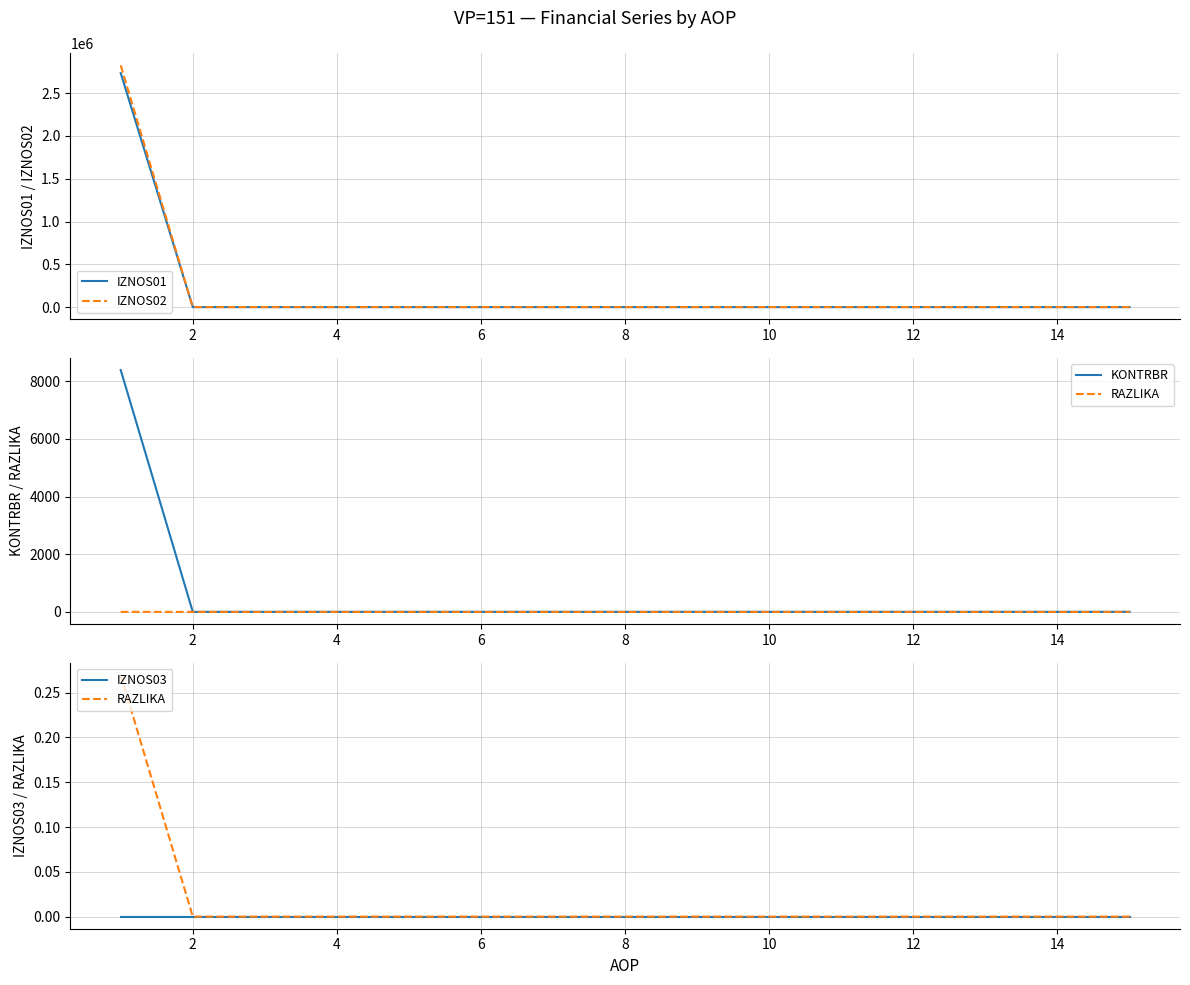

True or false: IZNOS02 has more than 0 interior local peaks.

False